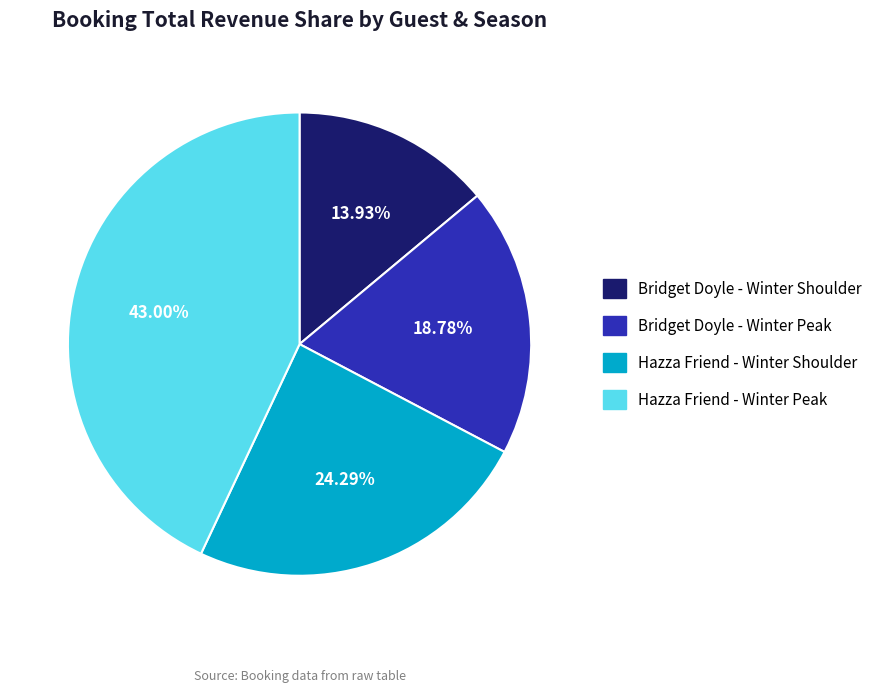

To the nearest percent, what is the difference between the Bridget Doyle - Winter Shoulder and Hazza Friend - Winter Peak slice percentages?

29%